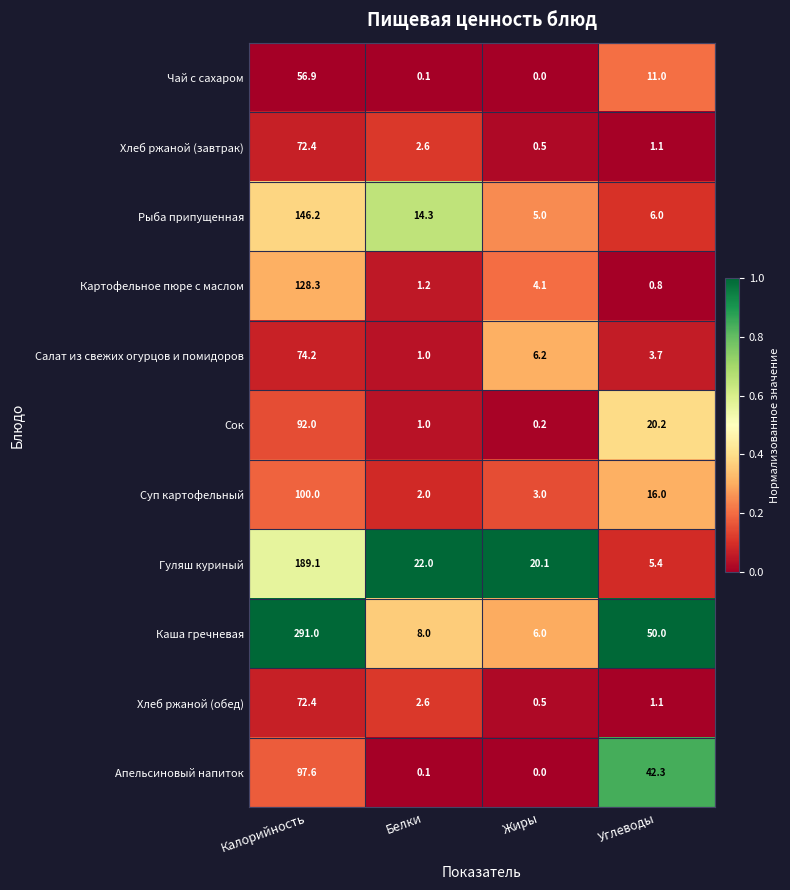

List the labels in order of Рыба припущенная value, smallest first.

Жиры, Углеводы, Белки, Калорийность